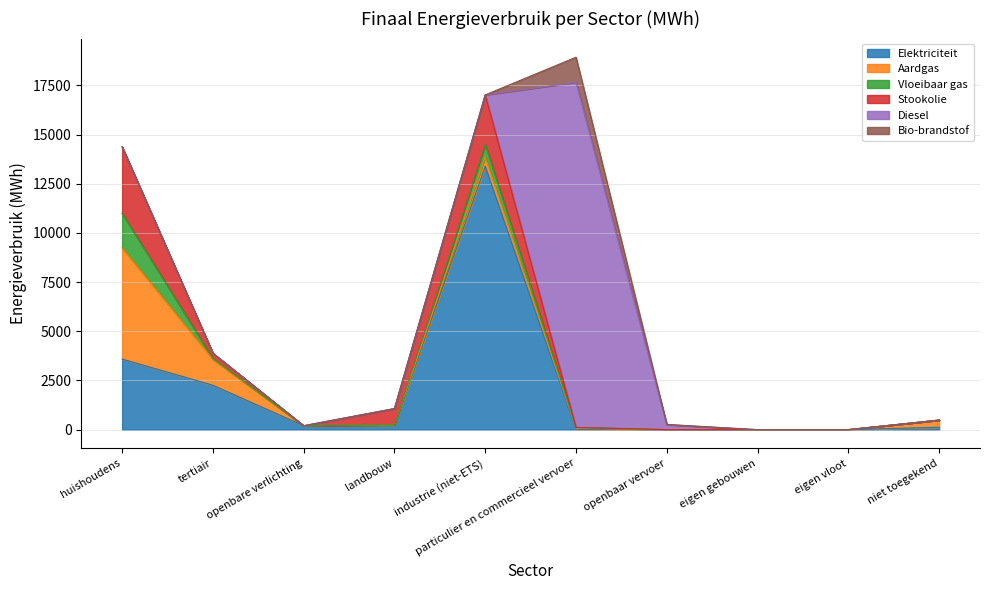

How many intersections are there between Stookolie and Aardgas?

1